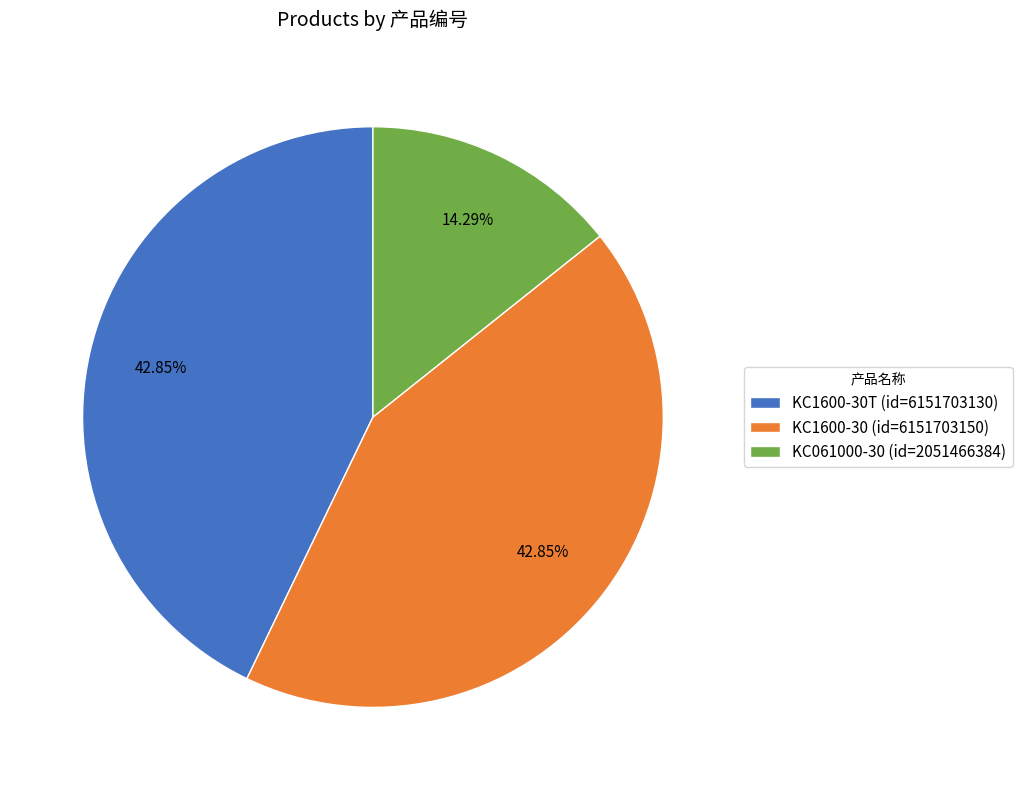

Between KC061000-30 (id=2051466384) and KC1600-30T (id=6151703130), which is larger?

KC1600-30T (id=6151703130)